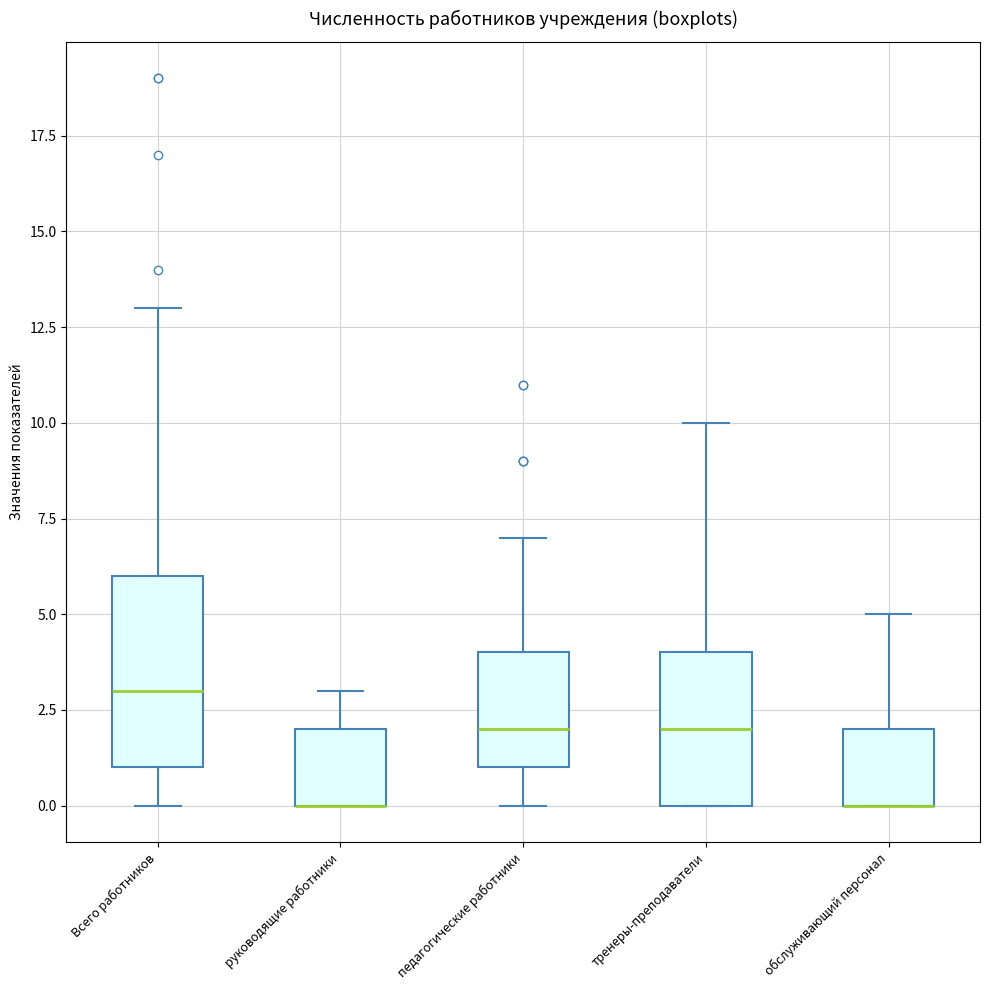

Reading left to right, transcribe this box plot: for each box, give where its median line is, the range the box spans, and where its two whiskers end, as read against the y-axis. The values are not printed on the chart, so give them approximately, as read against the axis.

Всего работников: median 3, box 1 to 6, whiskers 0 to 13
руководящие работники: median 0 (drawn on the box's lower edge), box 0 to 2, whiskers 0 to 3
педагогические работники: median 2, box 1 to 4, whiskers 0 to 7
тренеры-преподаватели: median 2, box 0 to 4, whiskers 0 to 10
обслуживающий персонал: median 0 (drawn on the box's lower edge), box 0 to 2, whiskers 0 to 5